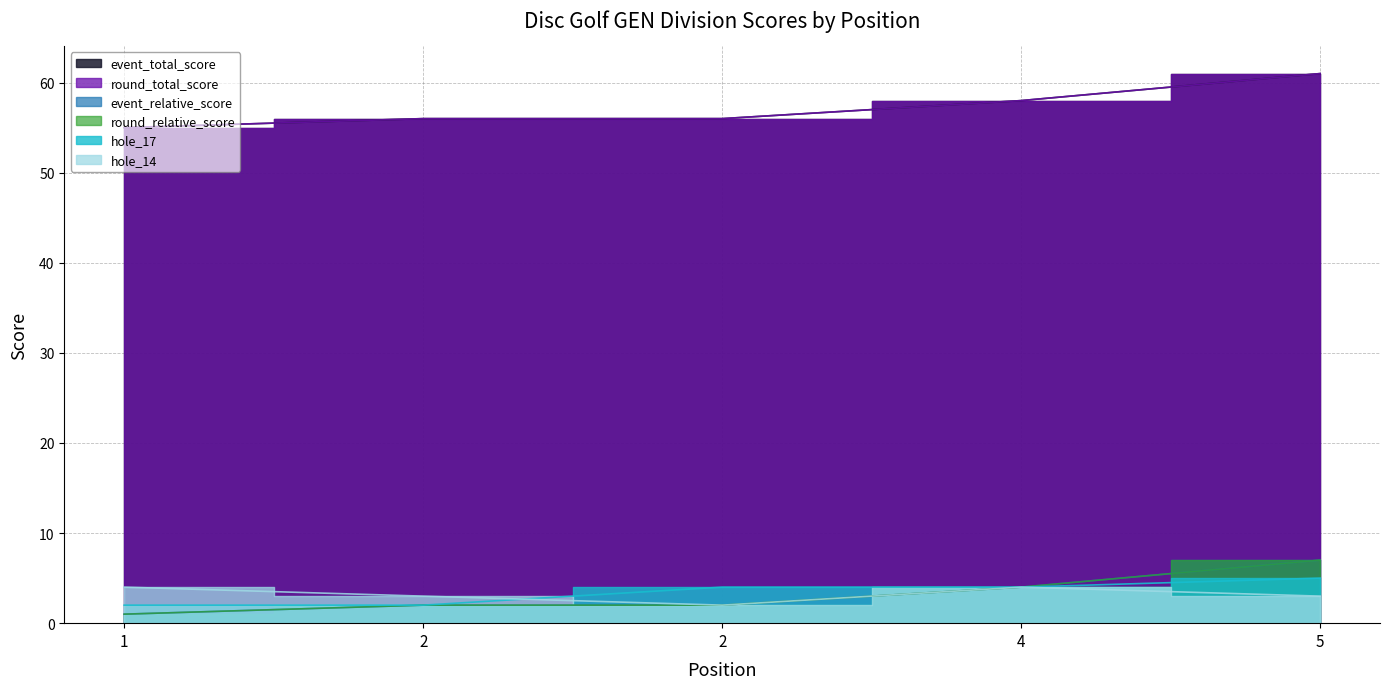

How many data points in round_relative_score are less than 2?

1